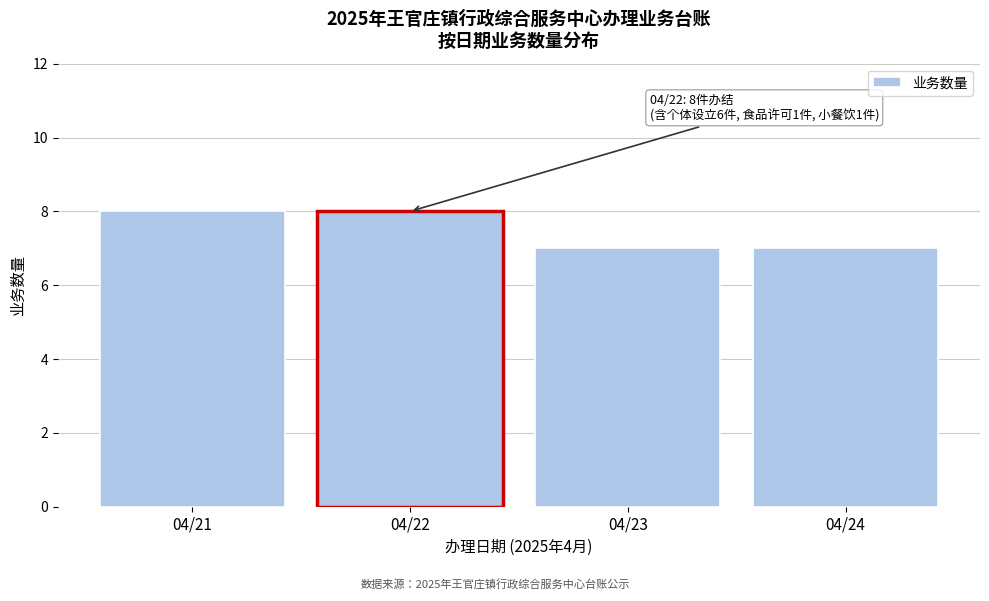

Reading right to left, list all the values displayed in this chart.

7	7	8	8